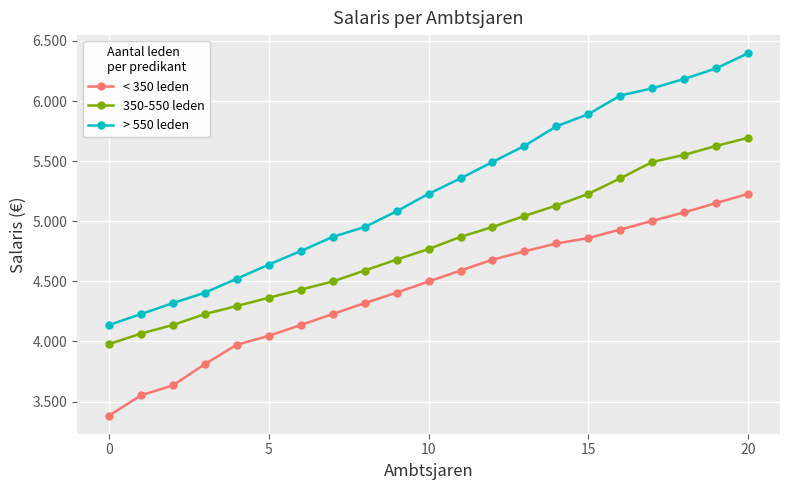

What are all the series names shown in the legend?

< 350 leden, 350-550 leden, > 550 leden